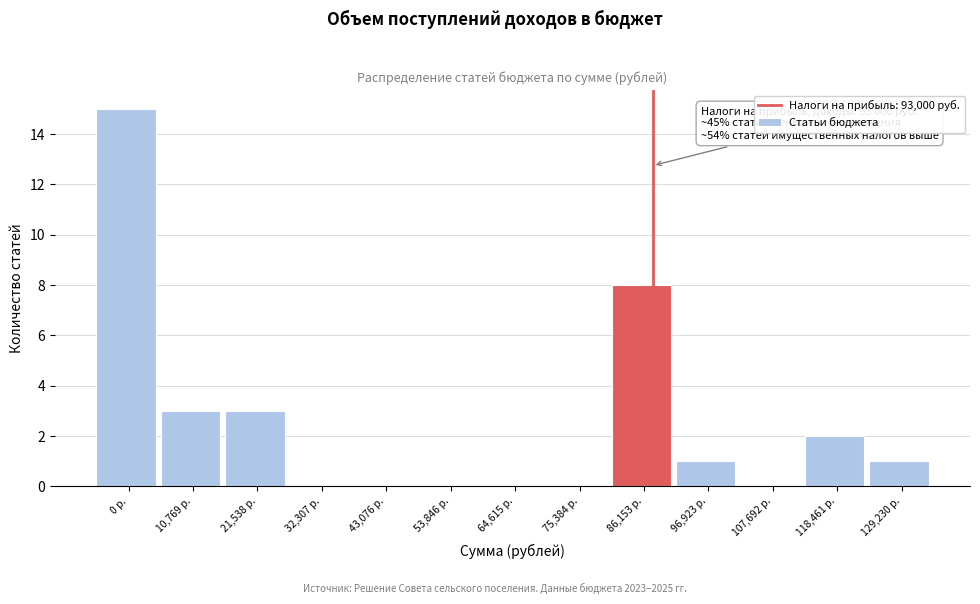

Reading left to right, list all the values displayed in this chart.

0 р.=15	10,769 р.=3	21,538 р.=3	32,307 р.=0	43,076 р.=0	53,846 р.=0	64,615 р.=0	75,384 р.=0	86,153 р.=8	96,923 р.=1	107,692 р.=0	118,461 р.=2	129,230 р.=1